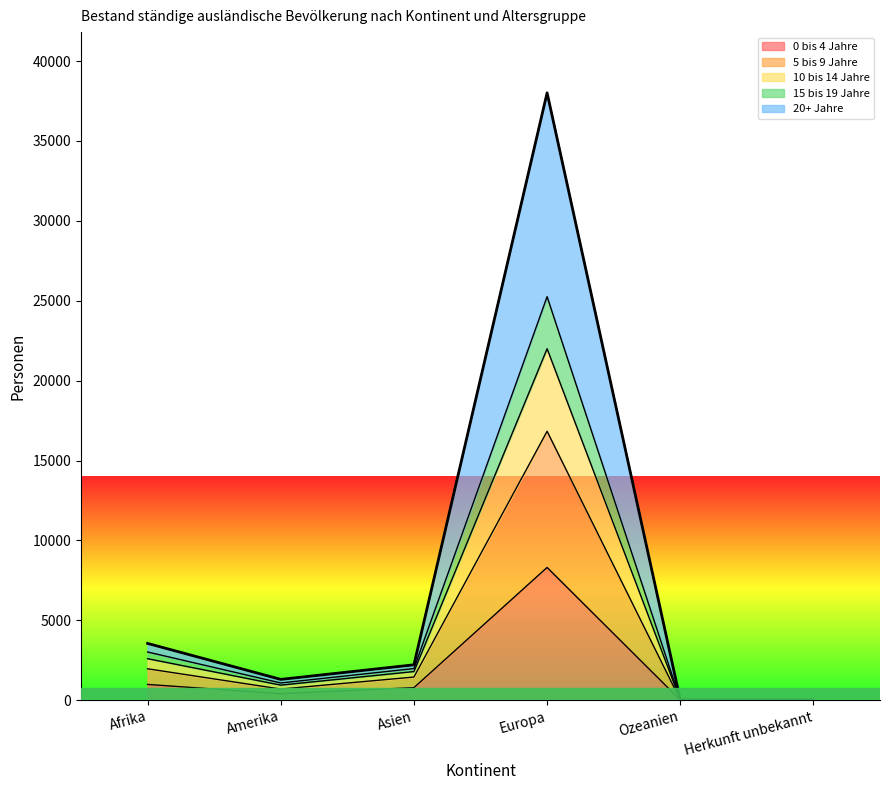

How many interior local peaks does the 10 bis 14 Jahre series have?

1